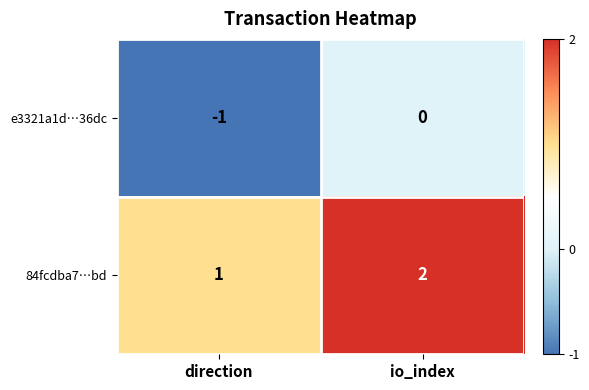

What is the sum of the 84fcdba7…bd values at direction and io_index?

3